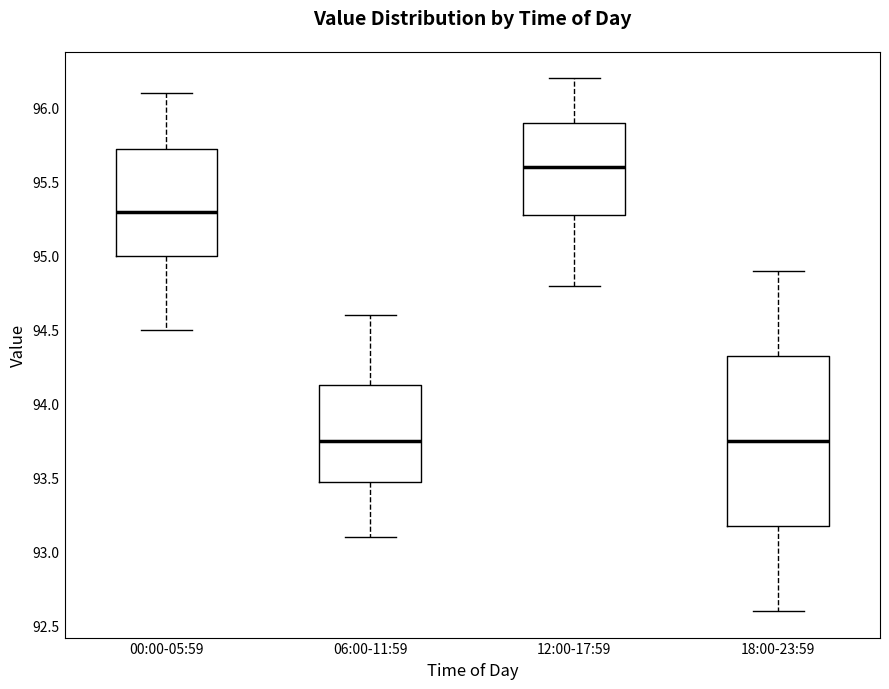

Reading left to right, read every box against the y-axis: the position of its median line, the range the box covers, and the ends of its whiskers. The values are not printed on the chart, so give them approximately, as read against the axis.

00:00-05:59: median 95.30, box 95.00 to 95.75, whiskers 94.50 to 96.10
06:00-11:59: median 93.75, box 93.50 to 94.15, whiskers 93.10 to 94.60
12:00-17:59: median 95.60, box 95.30 to 95.90, whiskers 94.80 to 96.20
18:00-23:59: median 93.75, box 93.20 to 94.35, whiskers 92.60 to 94.90